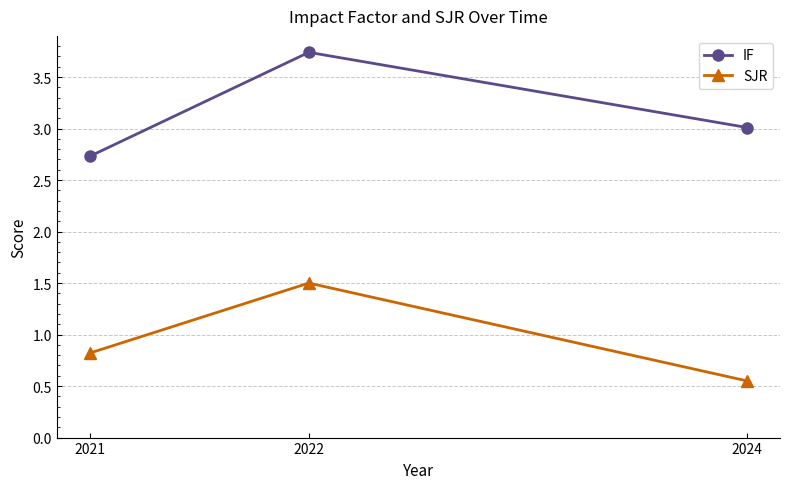

Does the chart have visible grid lines?

Yes